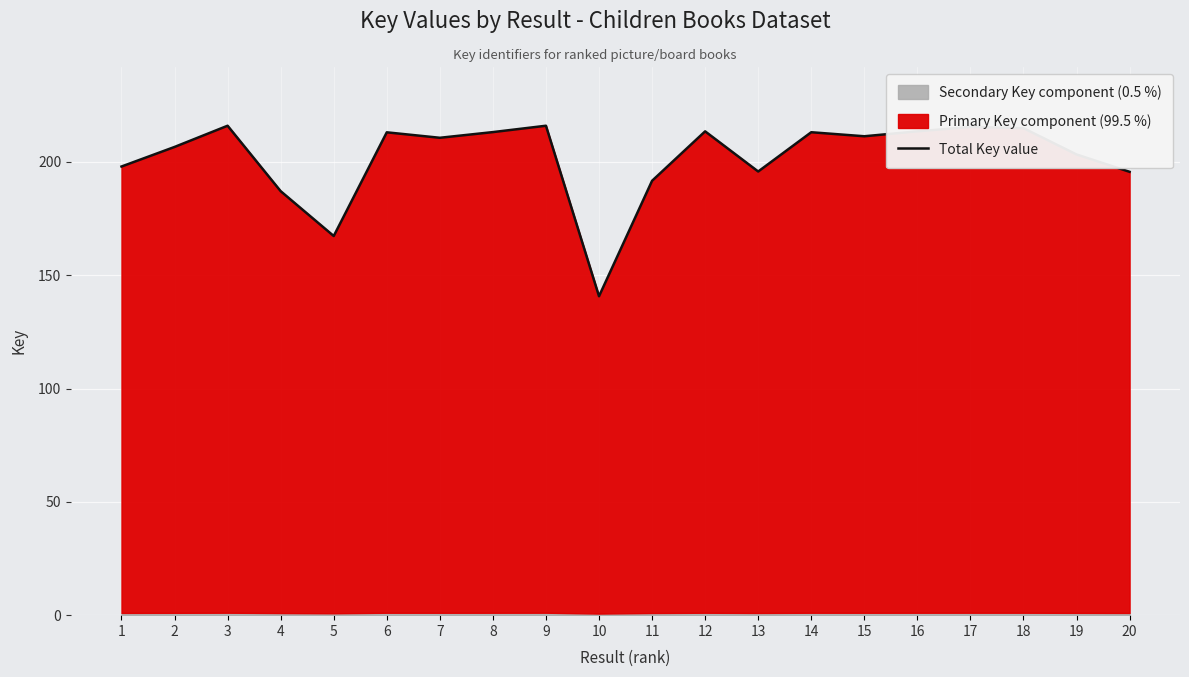

Where is the data nearest to the value 178351973?

4